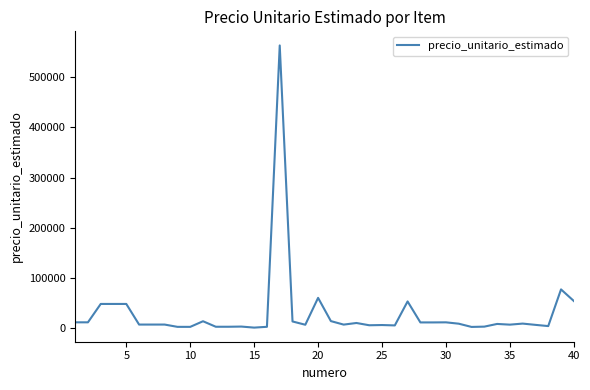

How many lines are shown in the chart?

1